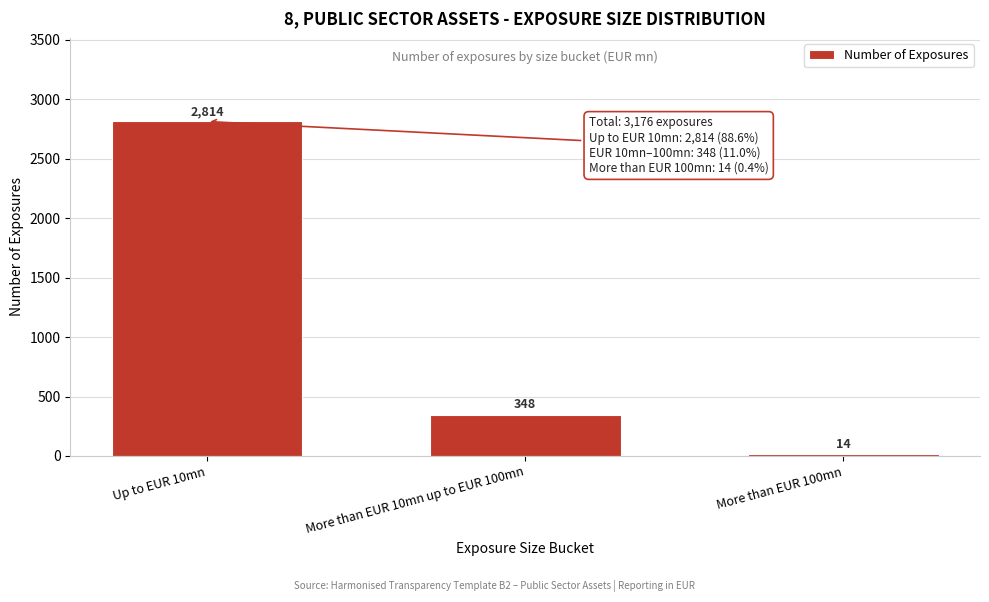

Reading left to right, extract all data points from this chart.

Up to EUR 10mn=2814	More than EUR 10mn up to EUR 100mn=348	More than EUR 100mn=14